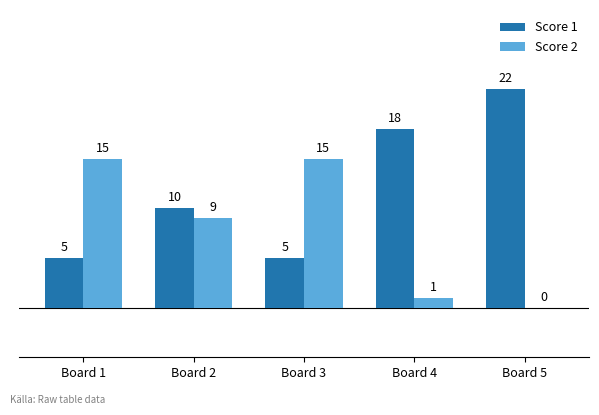

The Score 1 series shows 5 at Board 1. True or false?

True